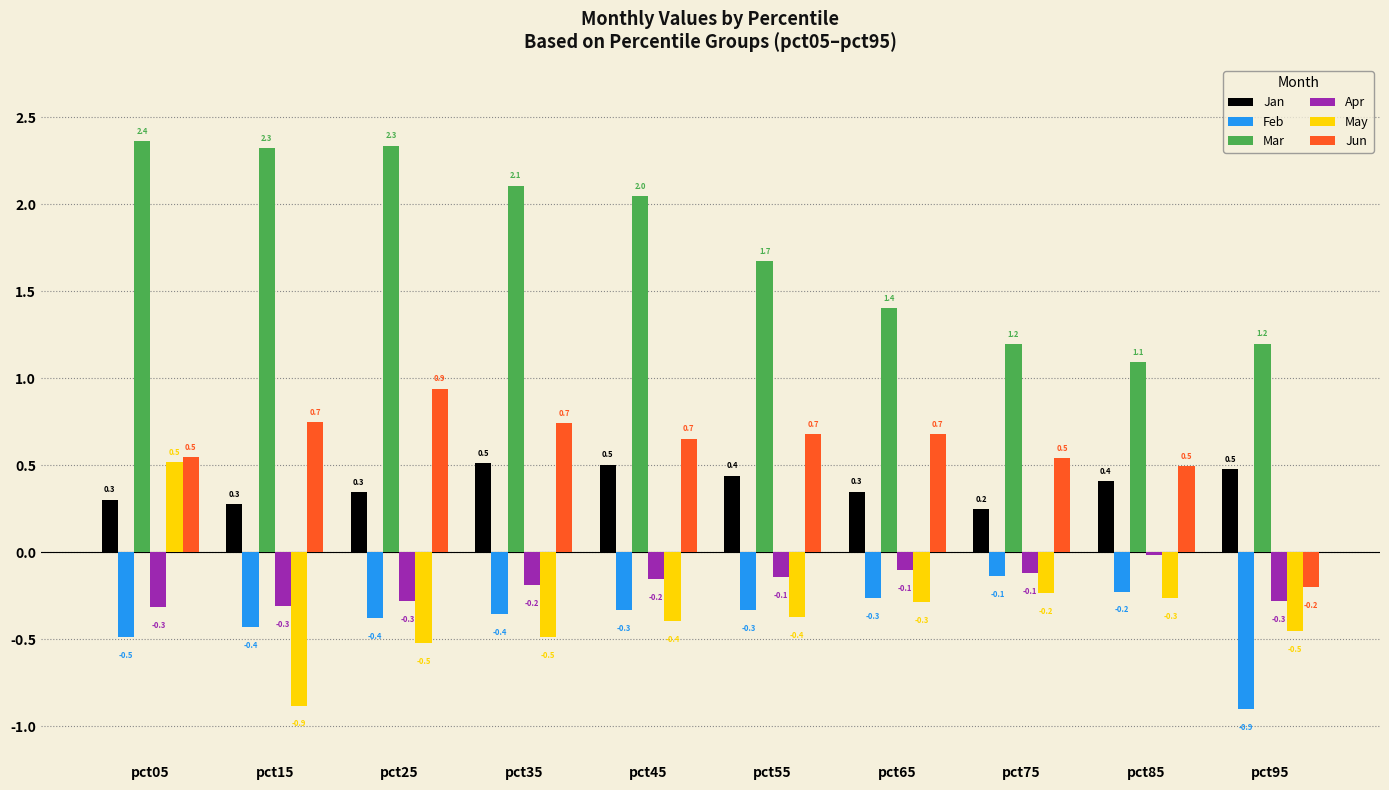

What is the total value across all series at pct95?

-0.2